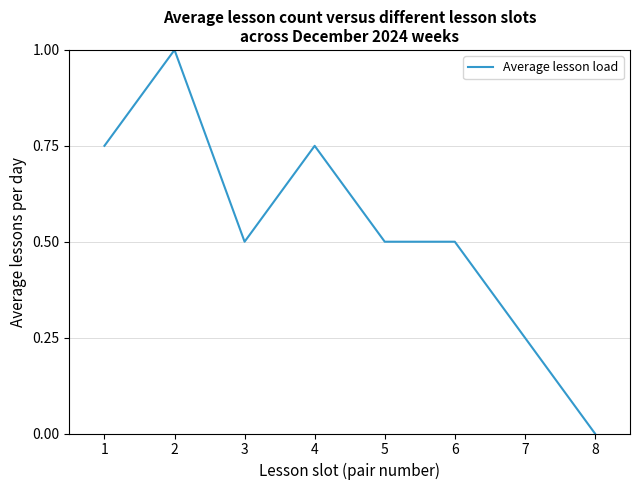

True or false: the data has more than 0 interior local peaks.

True